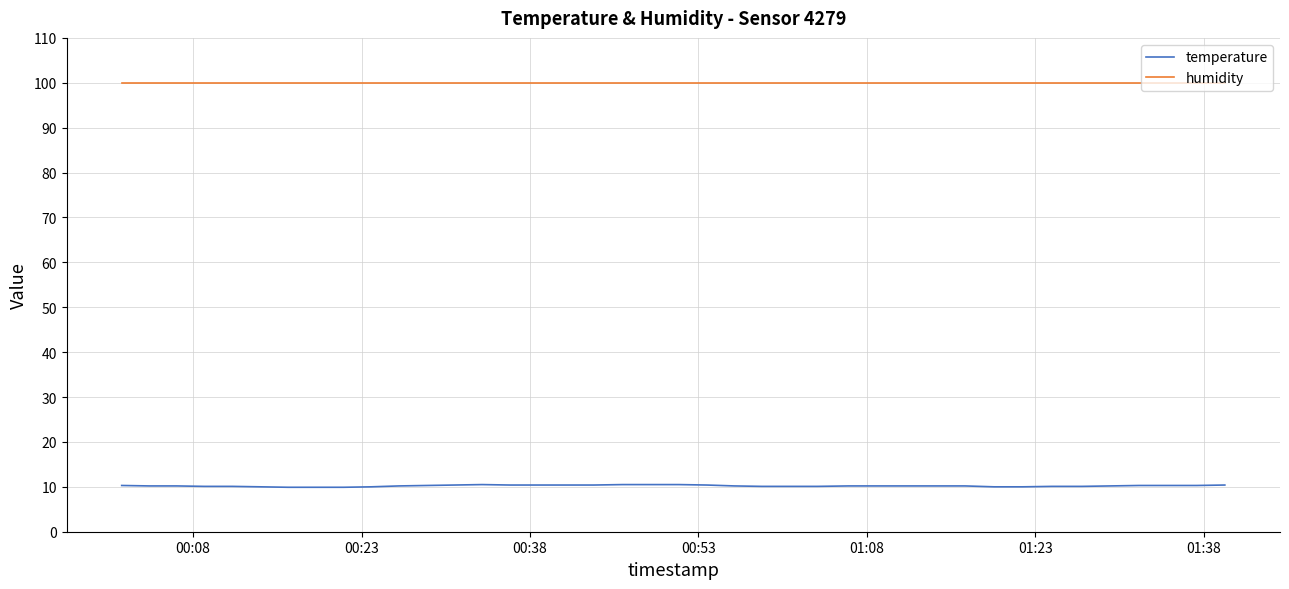

List the series in order of their peak value, highest first.

humidity, temperature